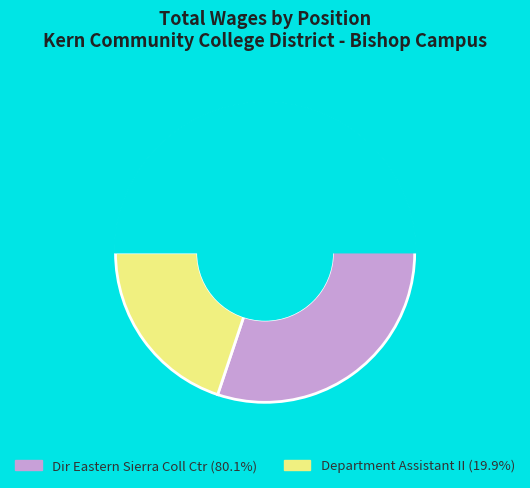

Does Department Assistant II represent more than half of the total?

No